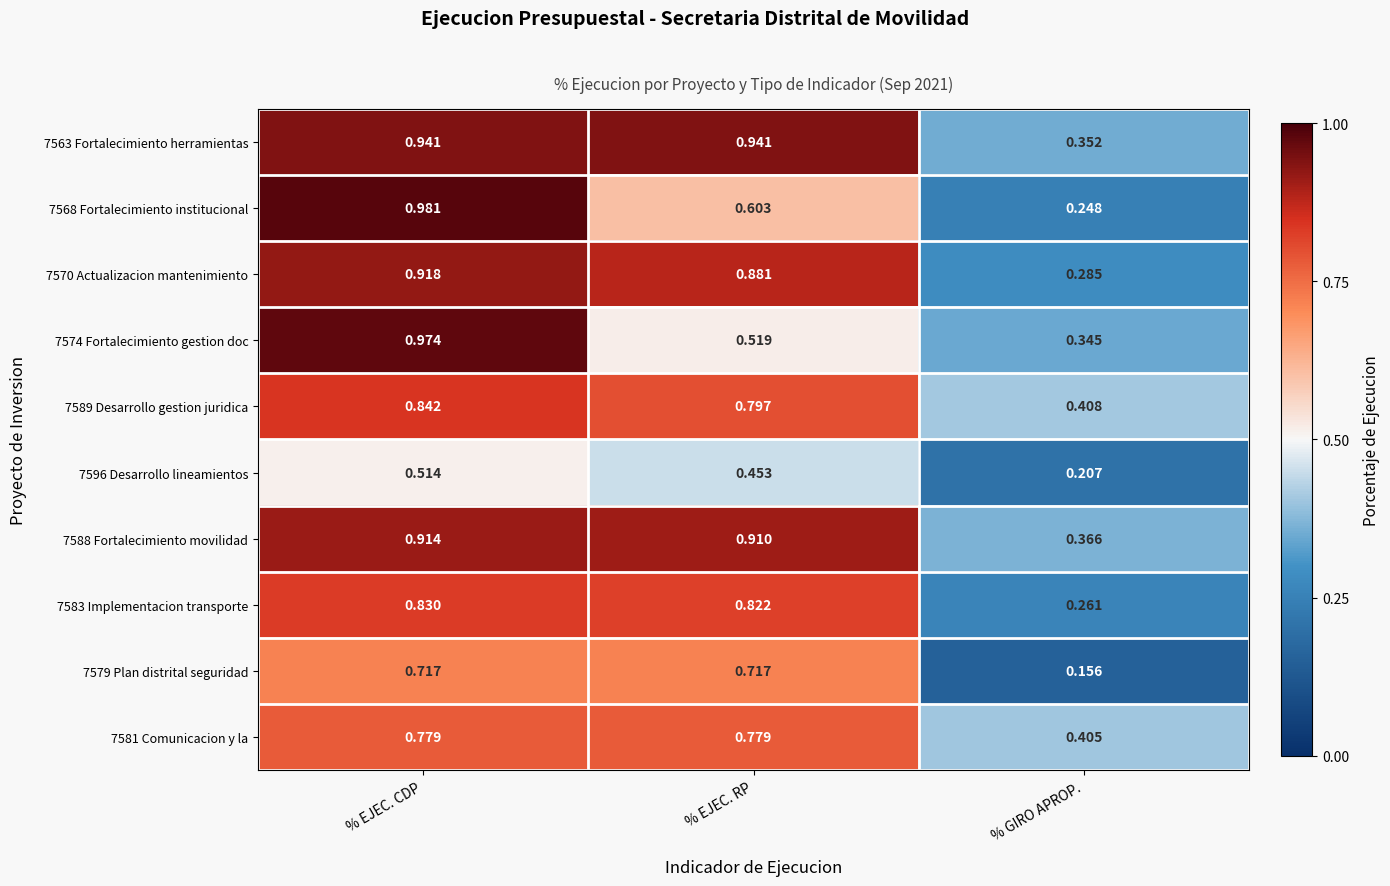

Rank the series at % EJEC. CDP from lowest to highest value.

7596 Desarrollo lineamientos, 7579 Plan distrital seguridad, 7581 Comunicacion y la, 7583 Implementacion transporte, 7589 Desarrollo gestion juridica, 7588 Fortalecimiento movilidad, 7570 Actualizacion mantenimiento, 7563 Fortalecimiento herramientas, 7574 Fortalecimiento gestion doc, 7568 Fortalecimiento institucional